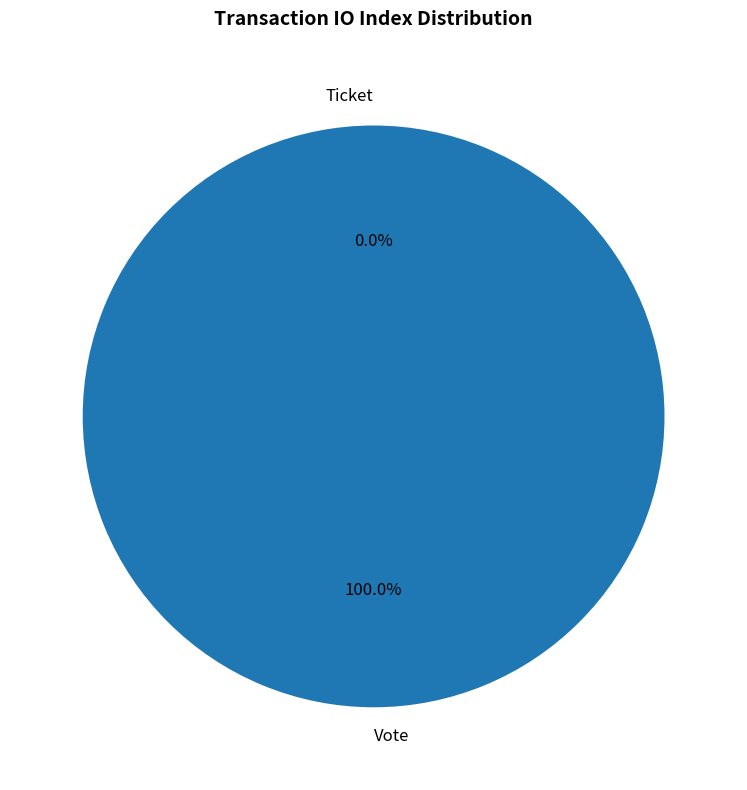

Rank the categories by value from highest to lowest.

Vote, Ticket